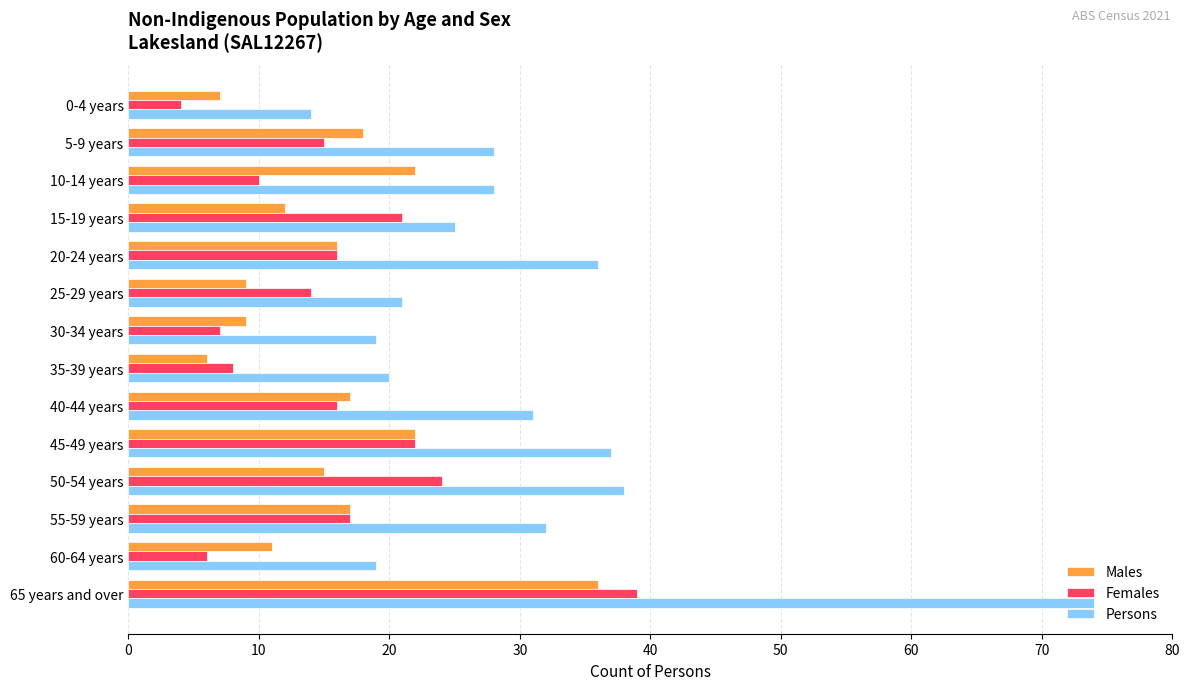

The value of Females at 60-64 years is 9. True or false?

False